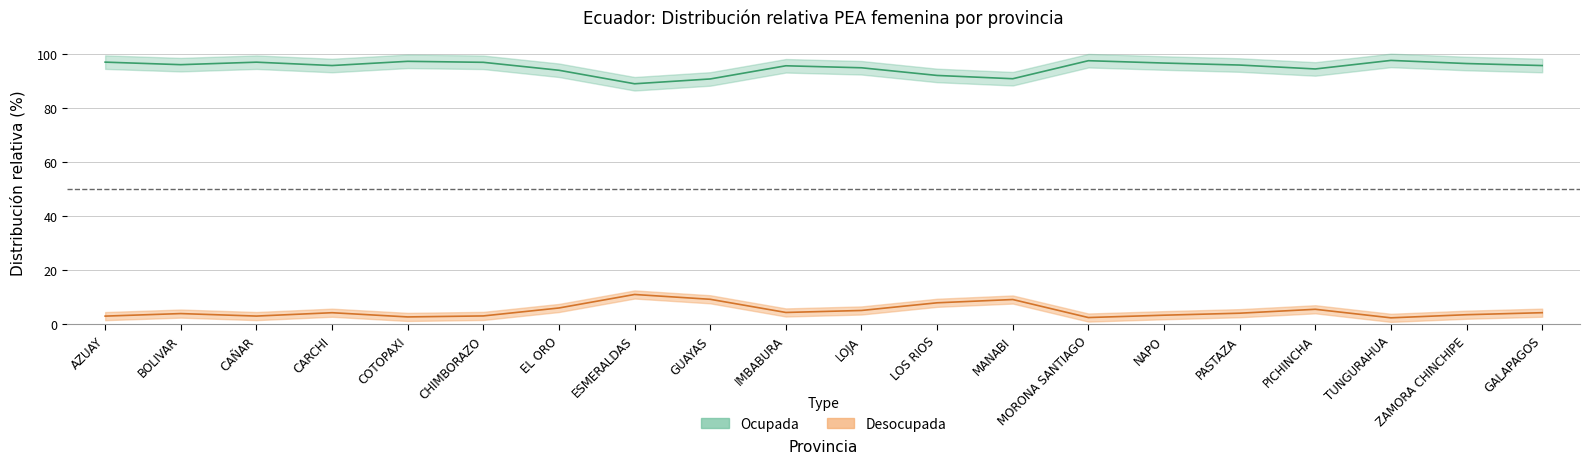

What is the difference between the highest and lowest values at LOS RIOS?

84.0